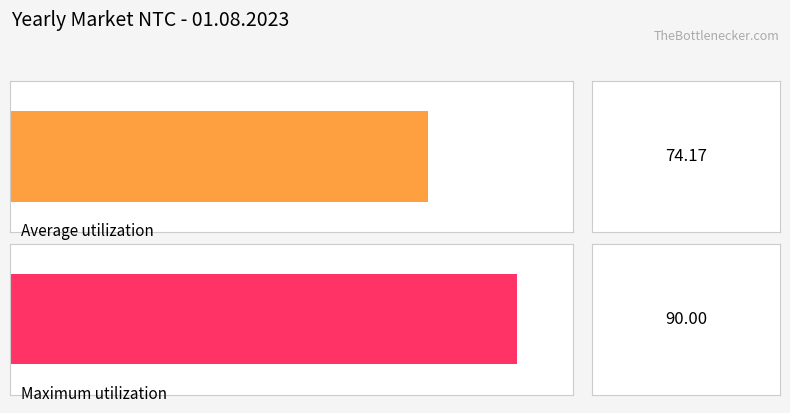

What is the average value of the Update Market NTC series?

74